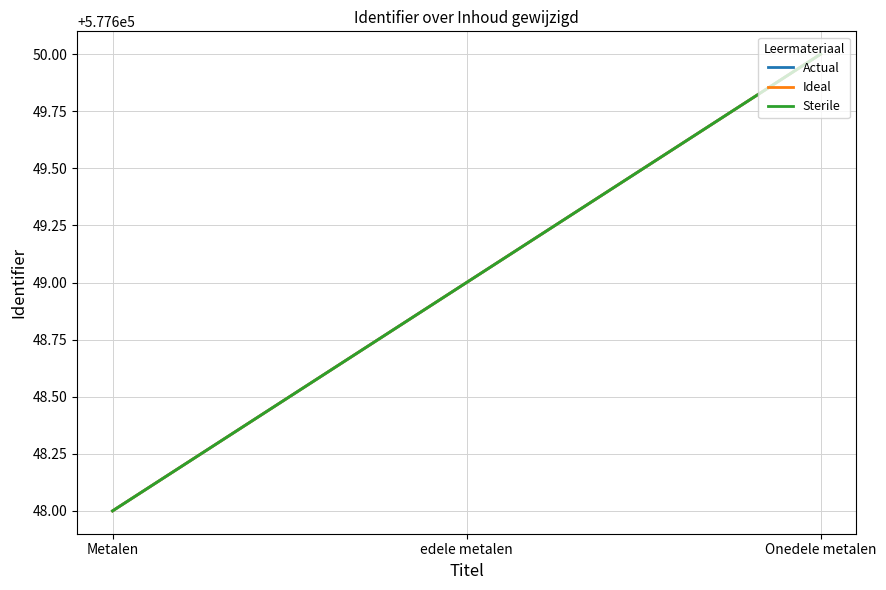

What position from the right is edele metalen?

2